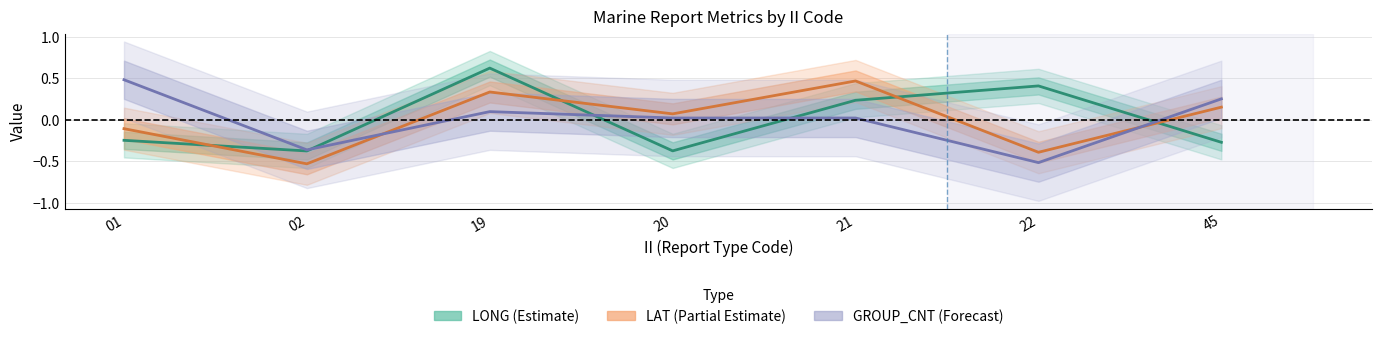

Where is LONG (Estimate) nearest to the value 0?

21